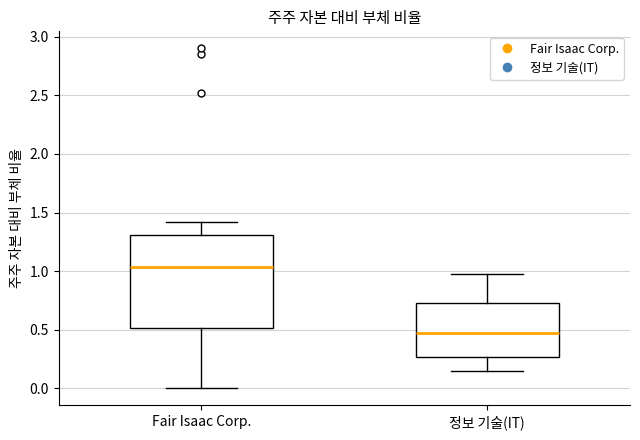

Comparing the boxes themselves (not the whiskers), which one is the tallest?

Fair Isaac Corp.